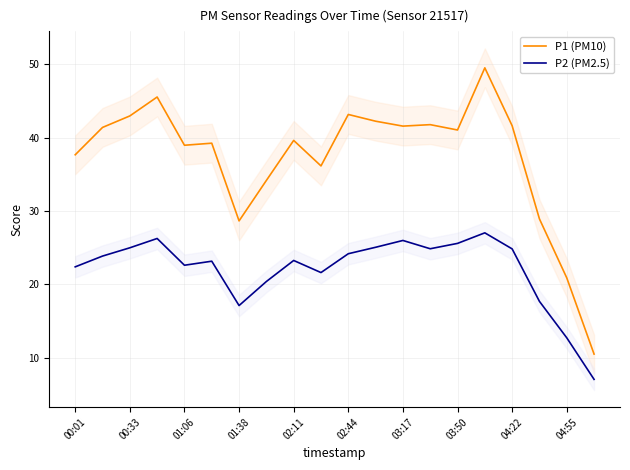

What is the maximum value for P1 (PM10)?

49.5